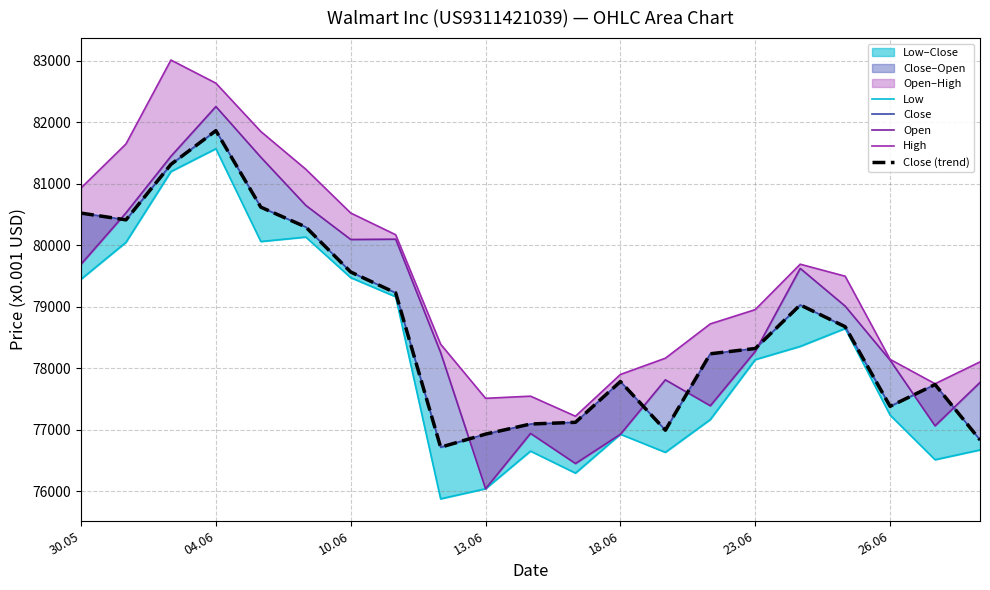

Where is the first local minimum for High?

13.06